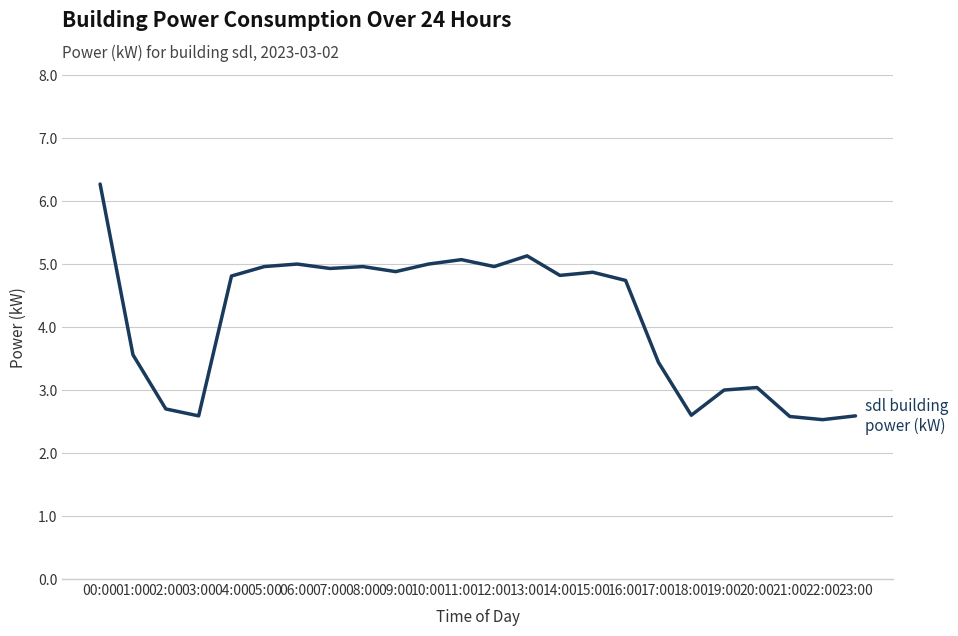

Where does the data first go above 4?

00:00